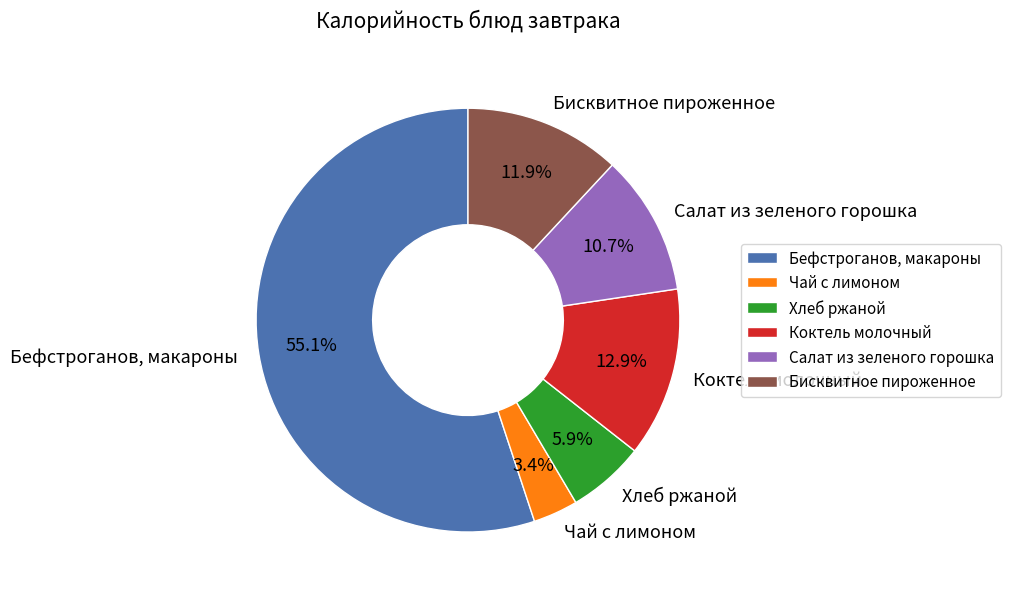

To the nearest percent, what portion does Бефстроганов, макароны represent?

55%